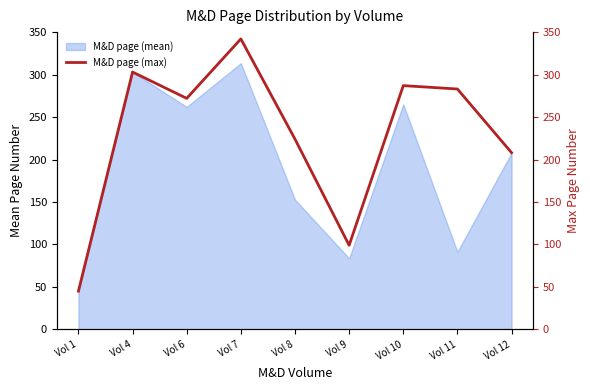

Where is the first local minimum?

Vol 6